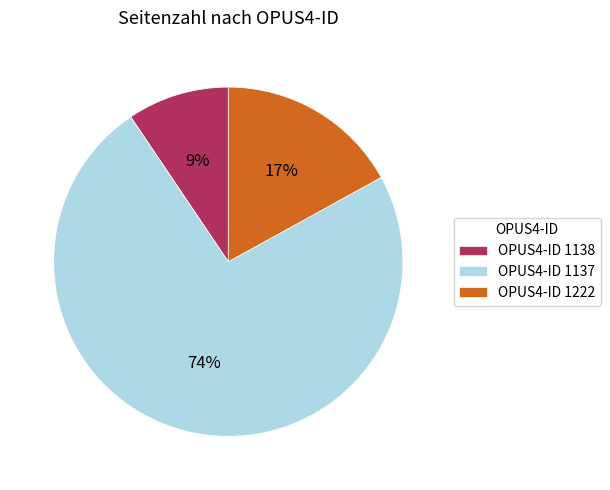

Which slice represents more than half of the pie?

OPUS4-ID 1137